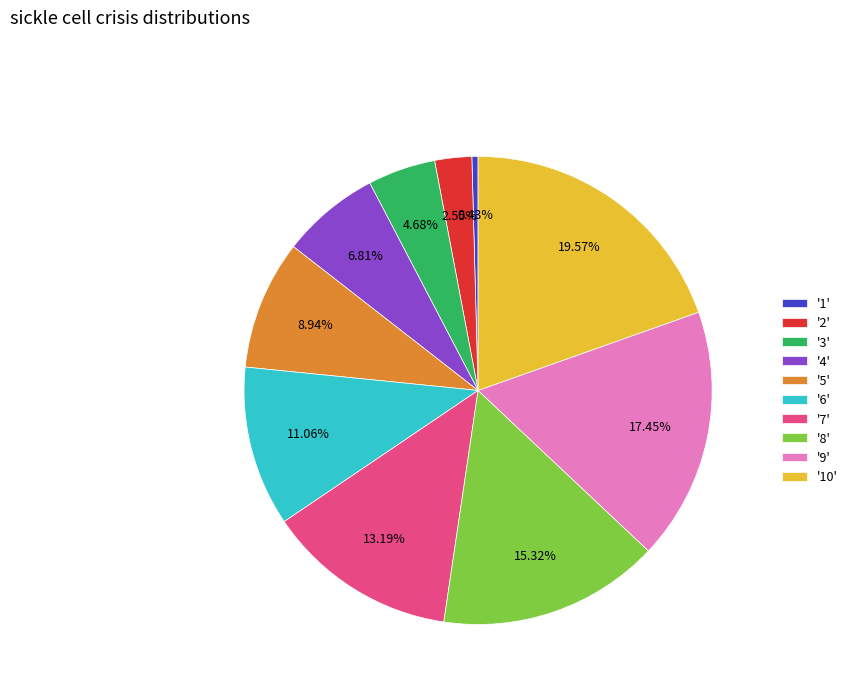

Is there any slice that represents more than half of the pie?

No